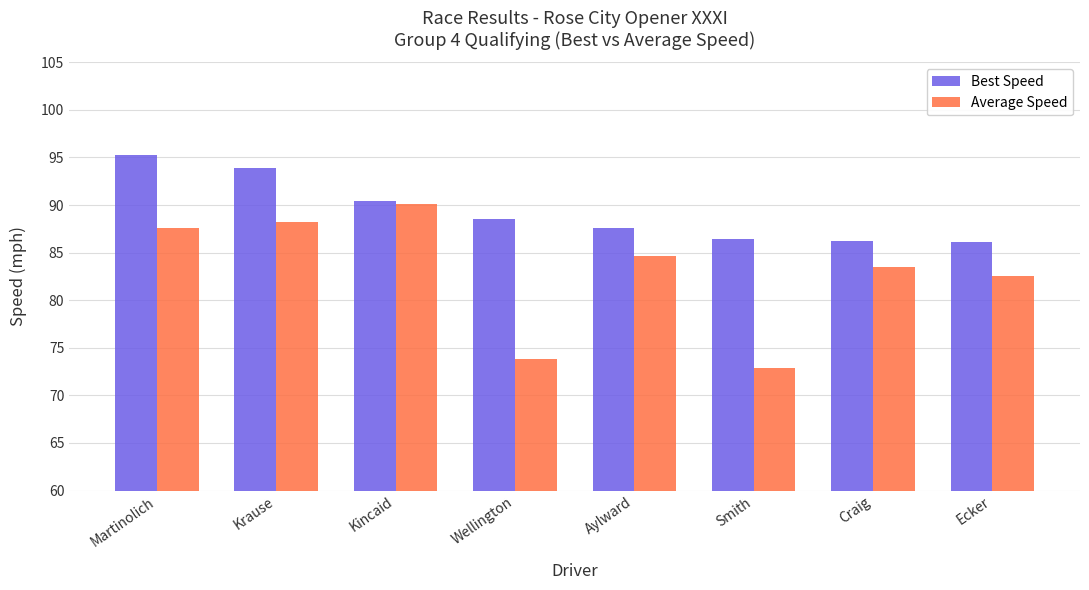

What is the value of the Average Speed bar at the 3rd from the left?

90.1